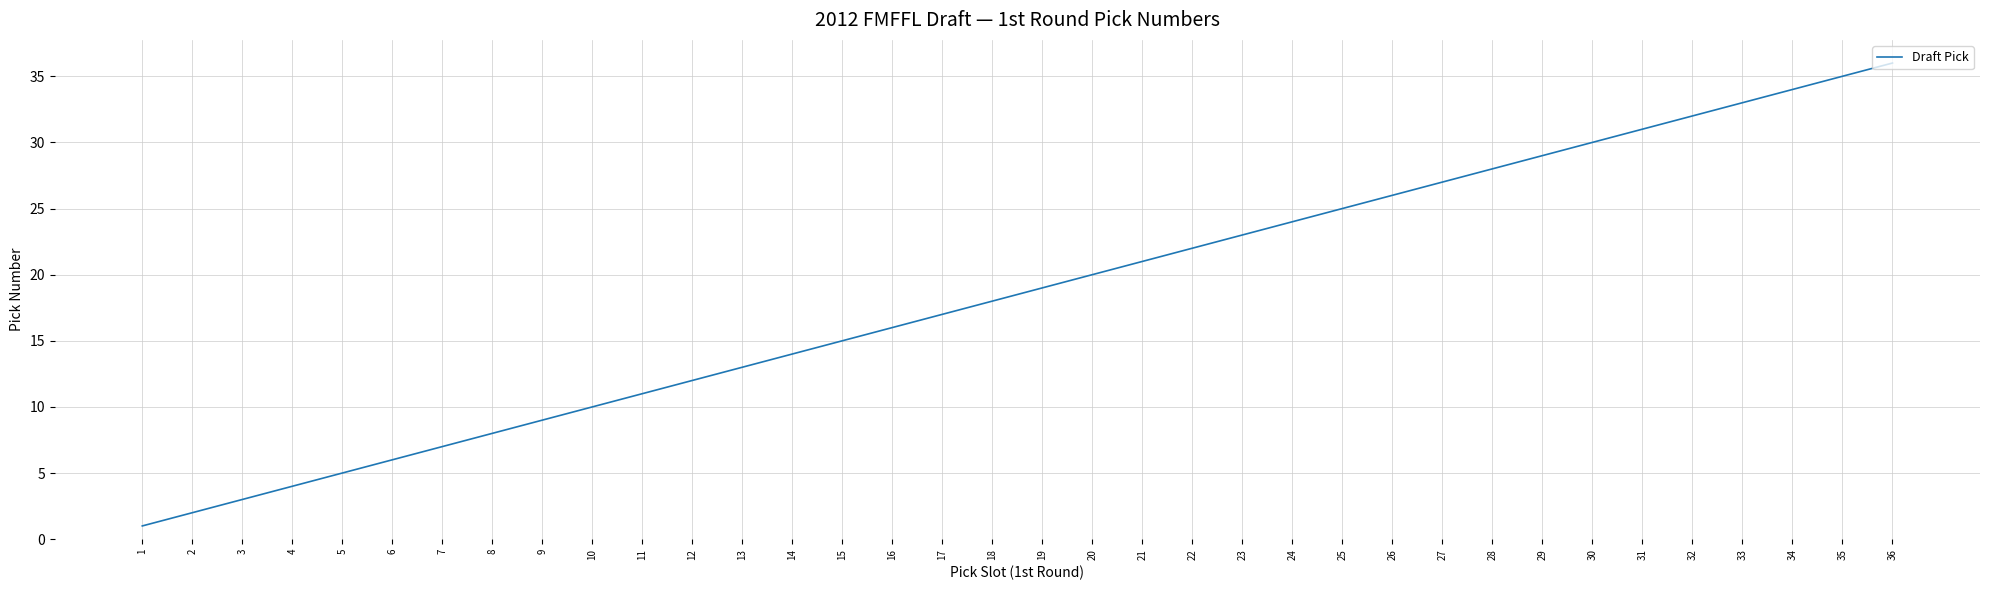

The value at 23 is 9. True or false?

False